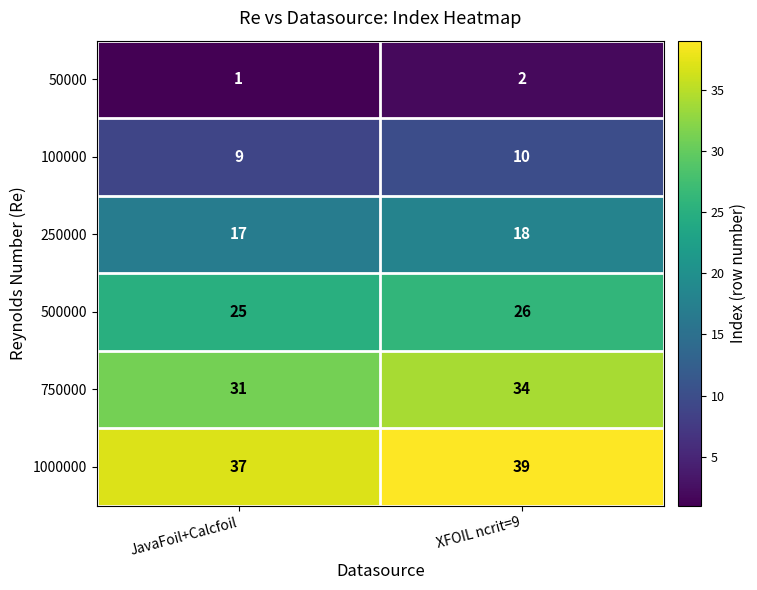

Which label corresponds to the largest value in the chart?

XFOIL ncrit=9